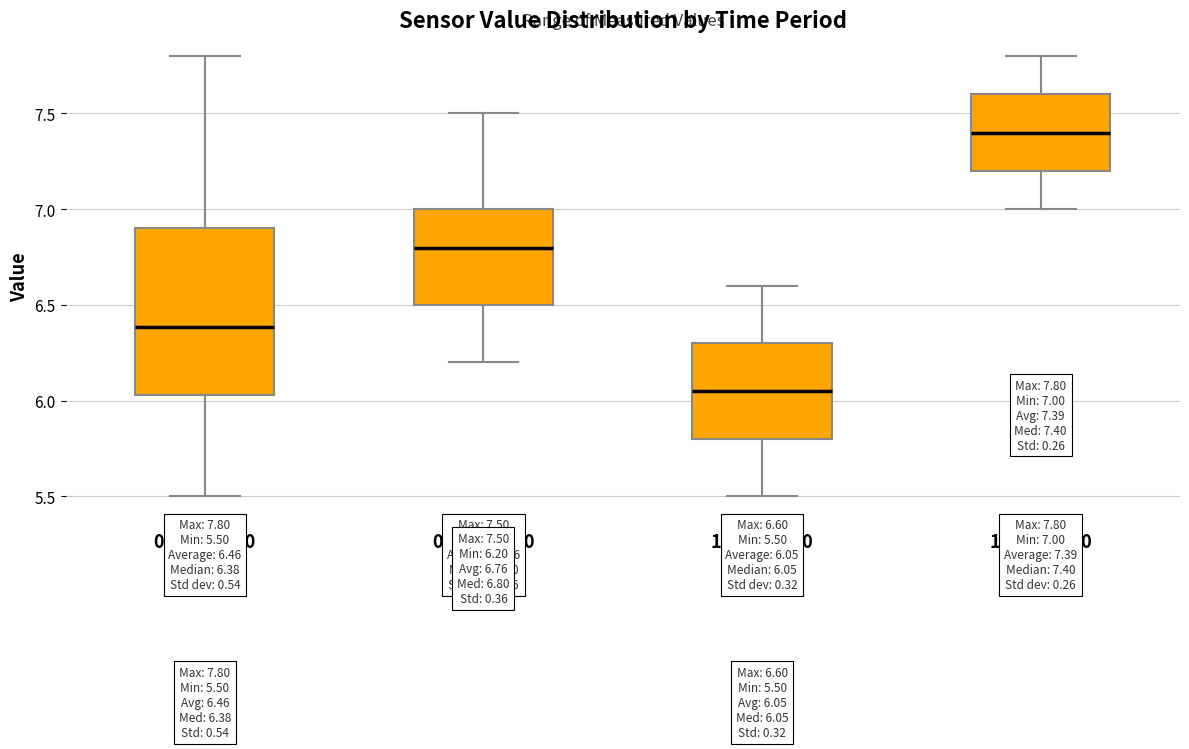

Comparing the boxes themselves (not the whiskers), which one is the tallest?

00:00-06:00